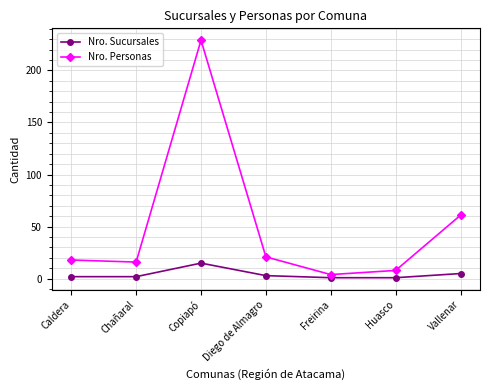

True or false: Nro. Personas has a value of 21 at Diego de Almagro.

True